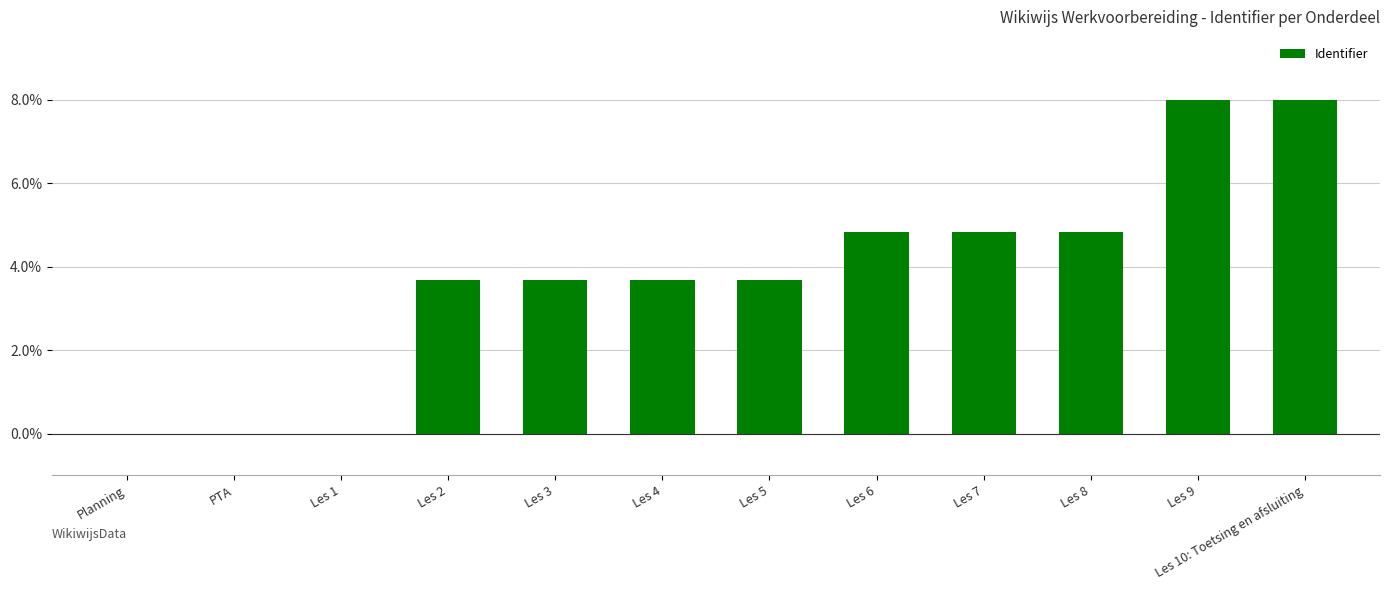

Are the bars grouped side by side (vs. stacked)?

No